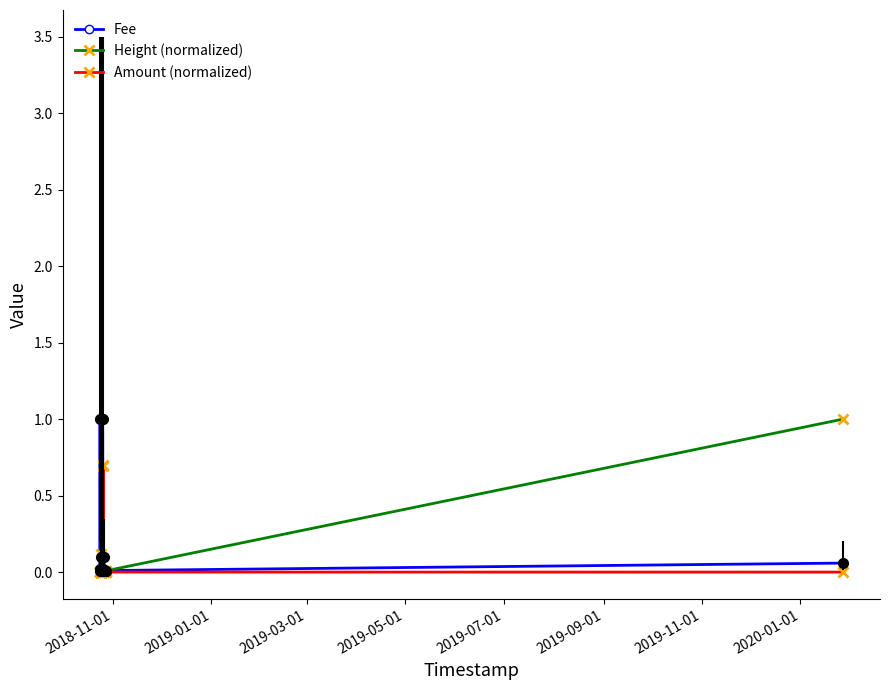

What are all the series names shown in the legend?

Fee, Height (normalized), Amount (normalized)